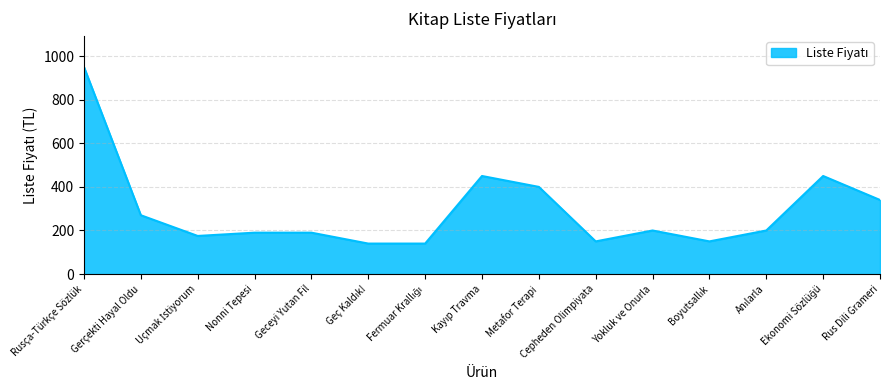

What is the difference between the maximum and minimum values?

810